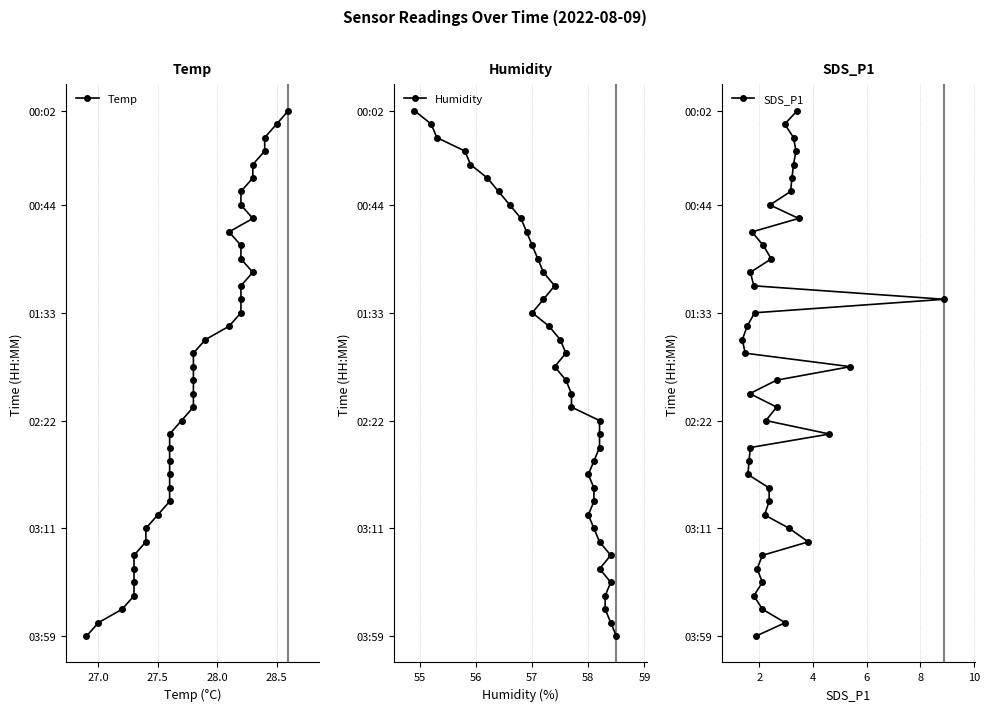

Count the number of data series in this chart.

3